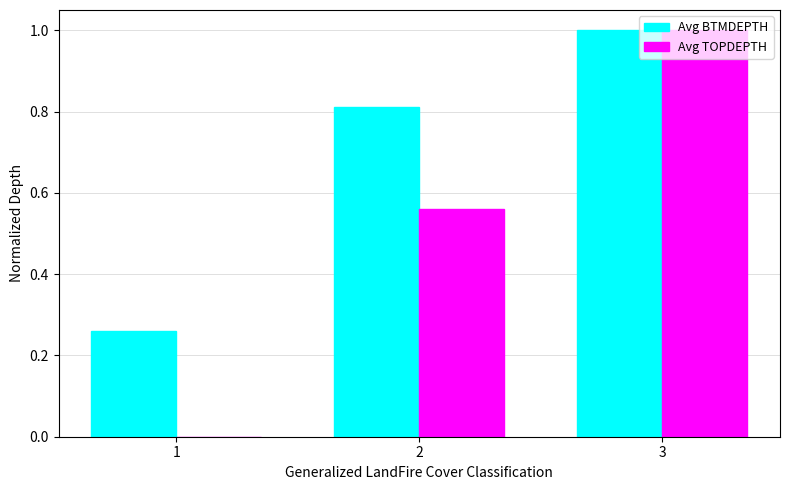

Which series changed the most between 1 and 2?

Avg TOPDEPTH